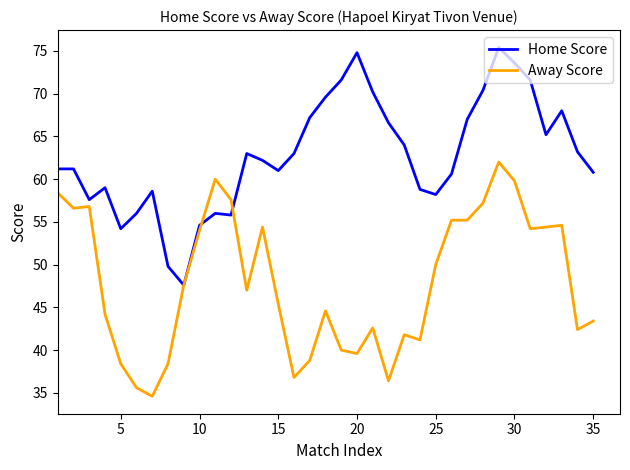

What is the maximum value shown in the chart?

75.4